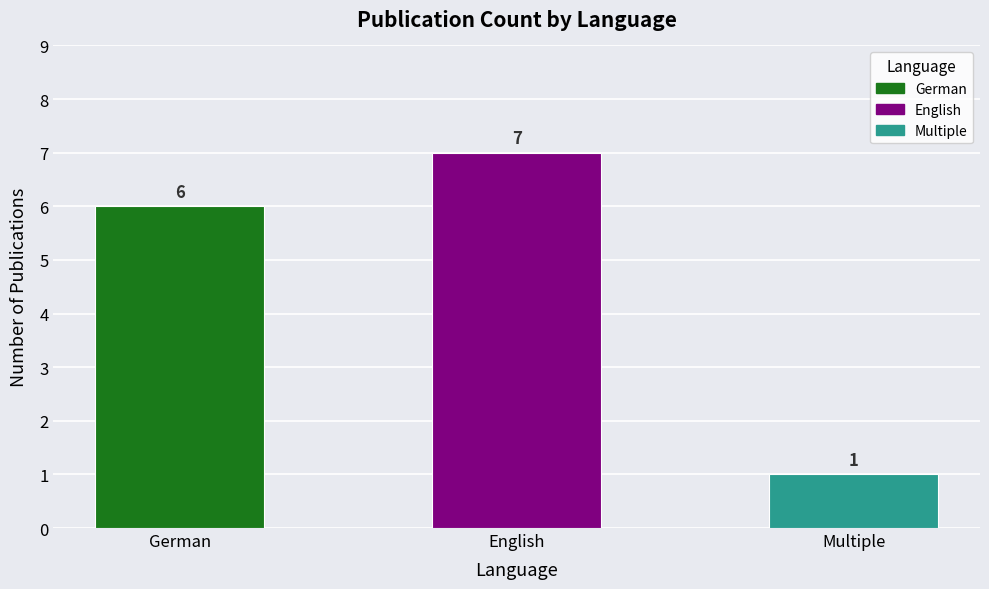

At which category does the chart reach its minimum across all series?

Multiple